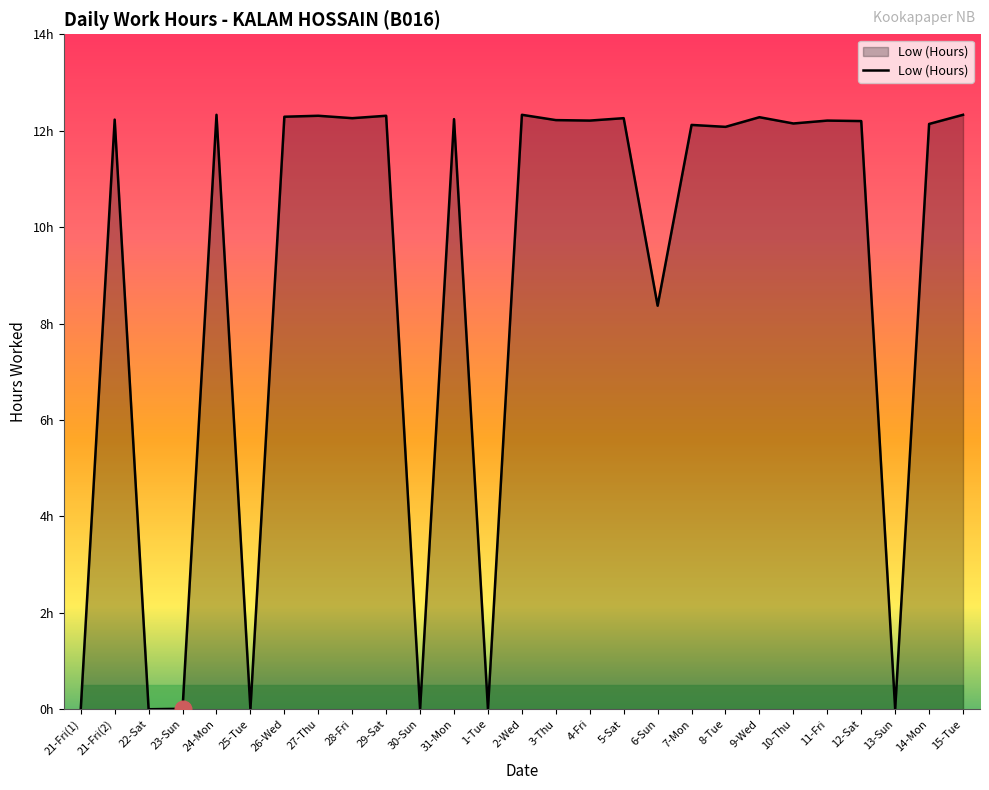

Is this an area chart (filled region under the line)?

Yes